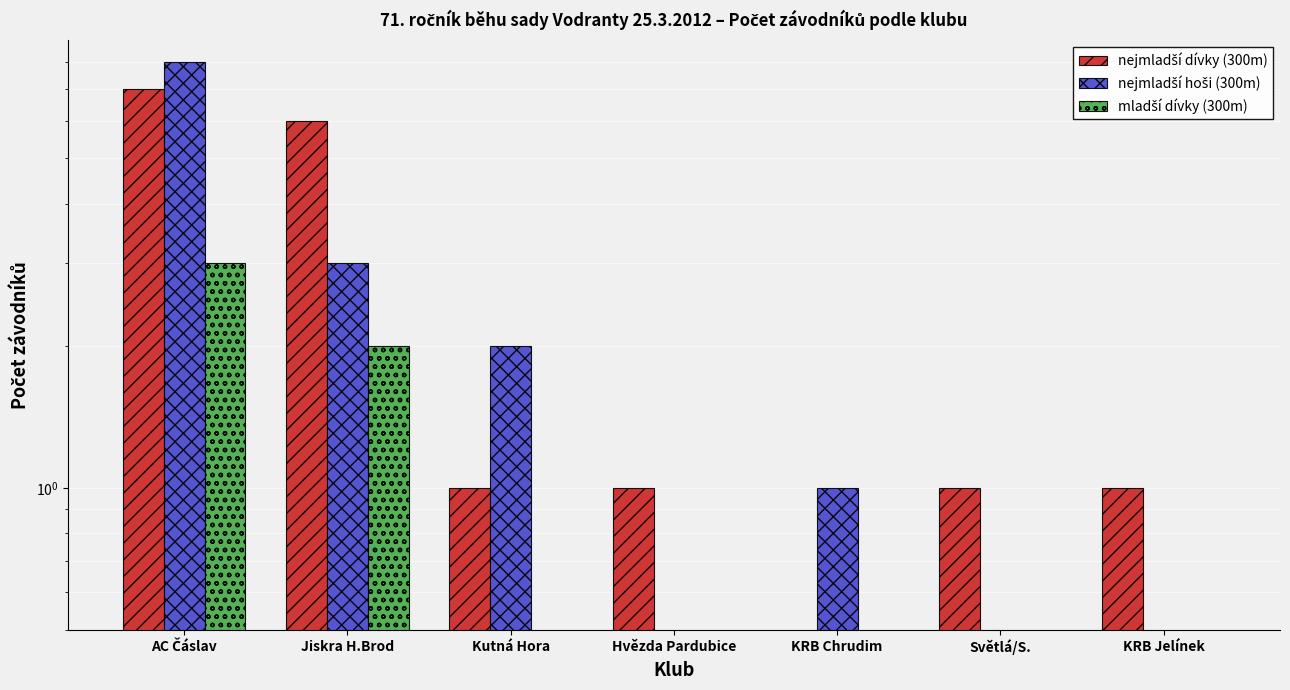

At which label is mladší dívky (300m) closest to 1?

Jiskra H.Brod